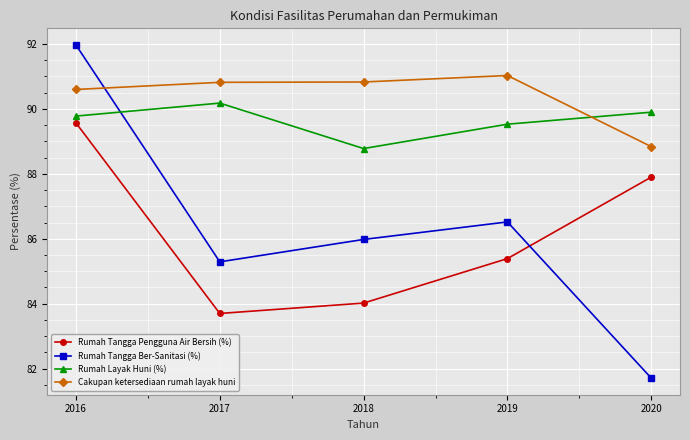

What is the total value across all series at 2017?

350.0